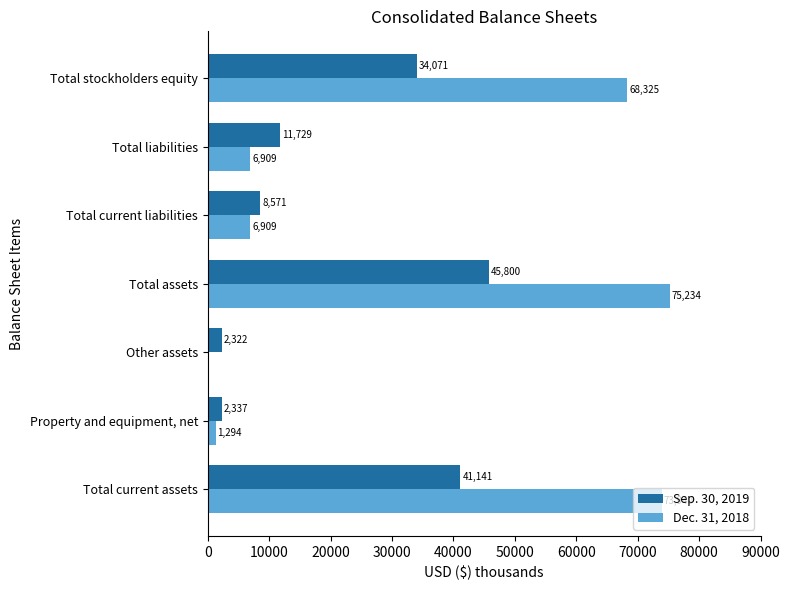

What is the sum of the Dec. 31, 2018 values at Total current liabilities and Total current assets?

80849